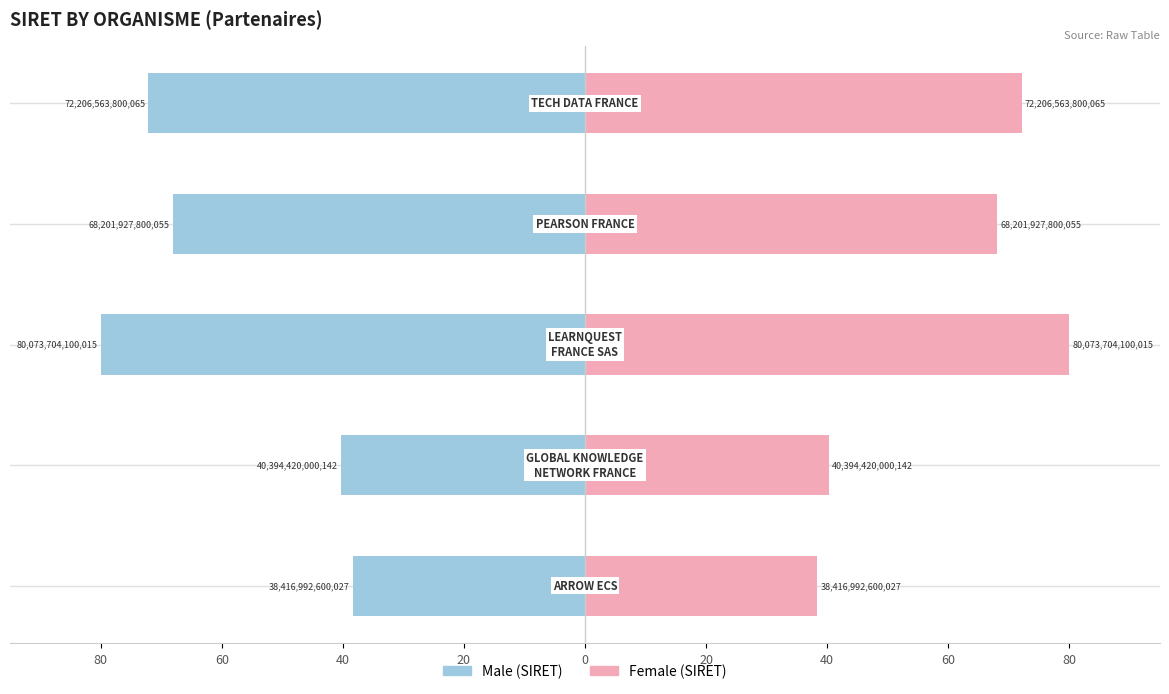

What is the sum of all Female values?

299.0